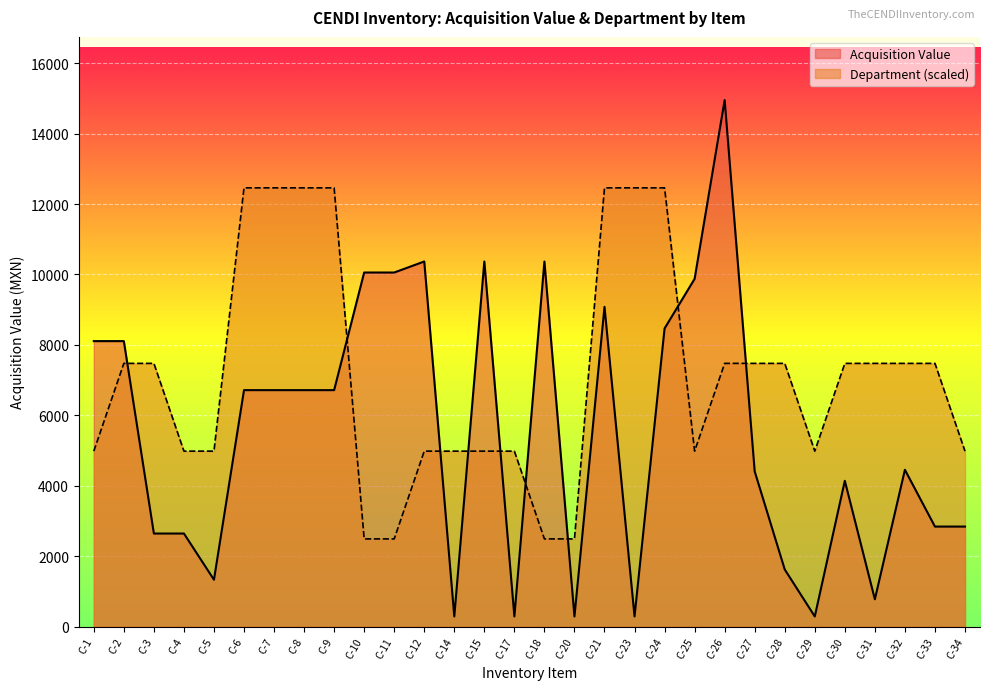

What is the difference between the maximum and minimum values in the Department series?

9968.3